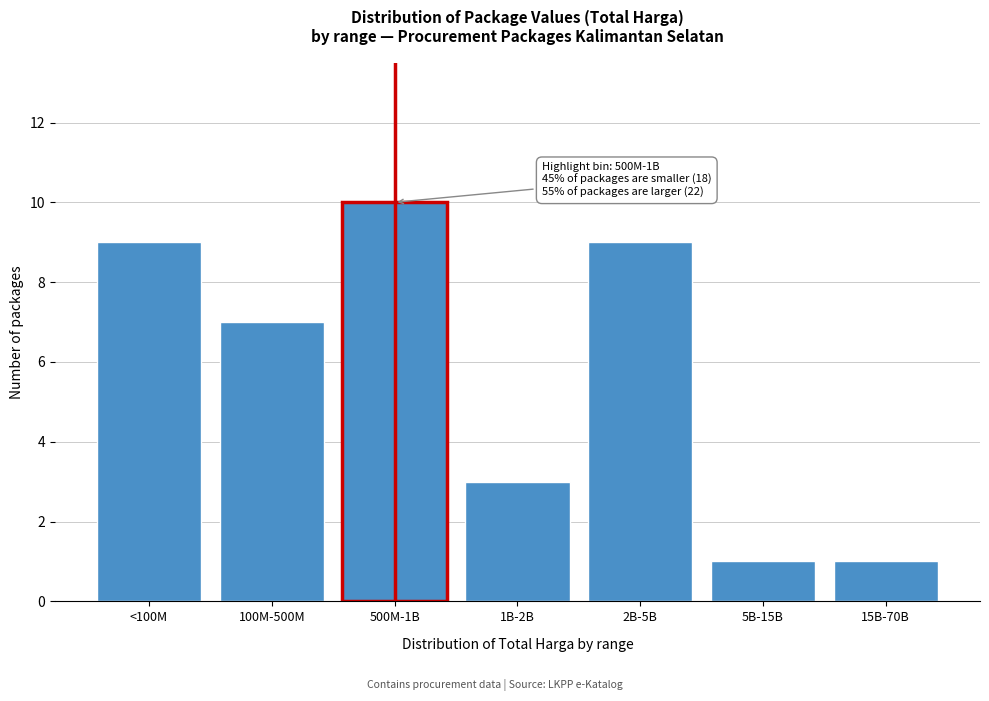

Reading left to right, list all the values displayed in this chart.

<100M=9	100M-500M=7	500M-1B=10	1B-2B=3	2B-5B=9	5B-15B=1	15B-70B=1